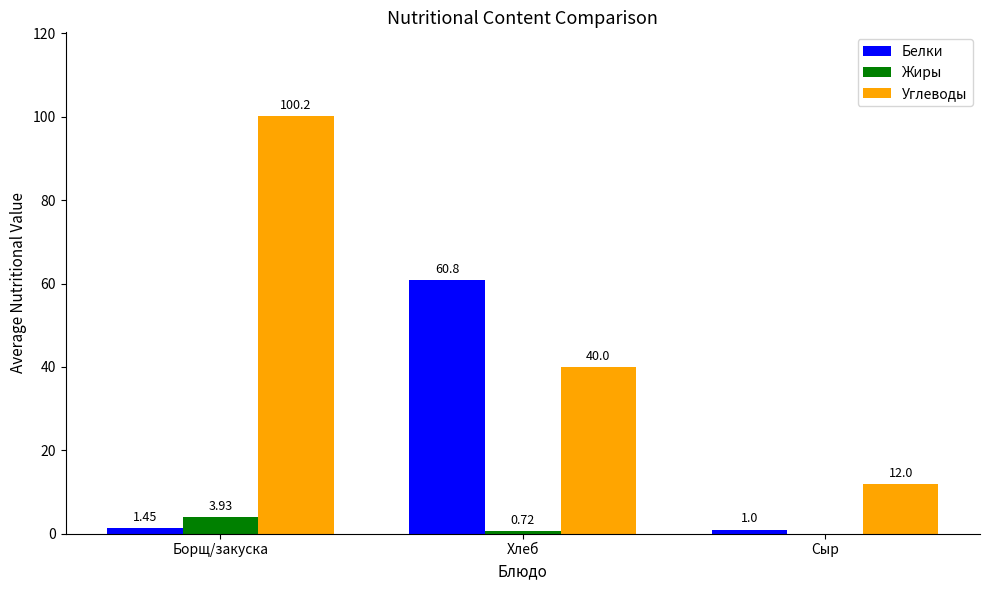

At which label does Углеводы first exceed 40?

Борщ/закуска